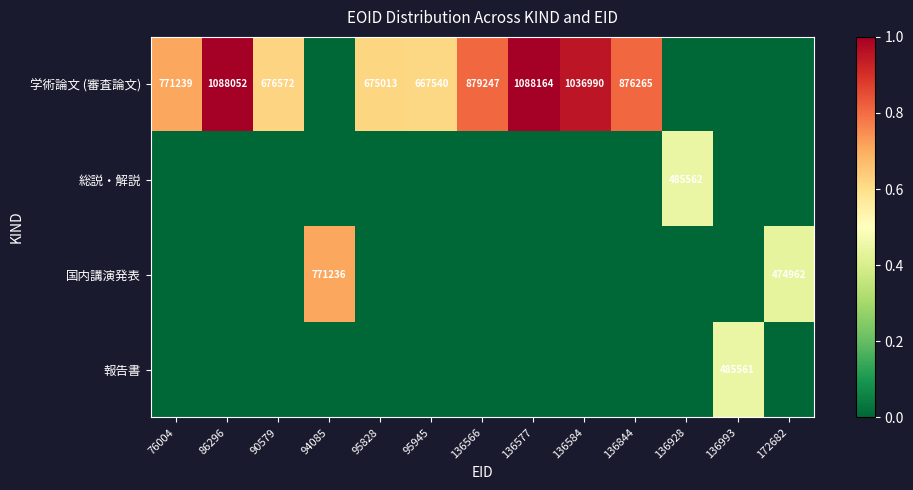

Is it true that 学術論文 (審査論文) equals 1520550 at 136844?

False